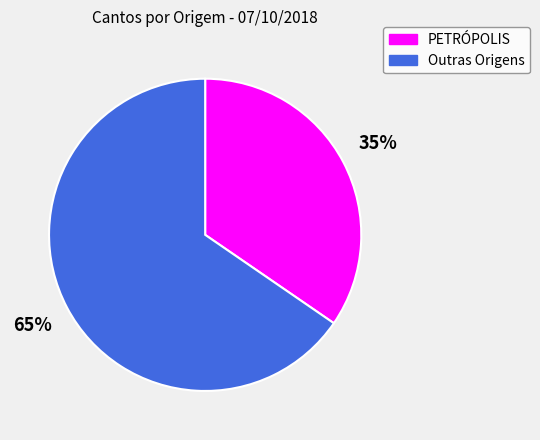

To the nearest percent, what is the average slice percentage?

50%